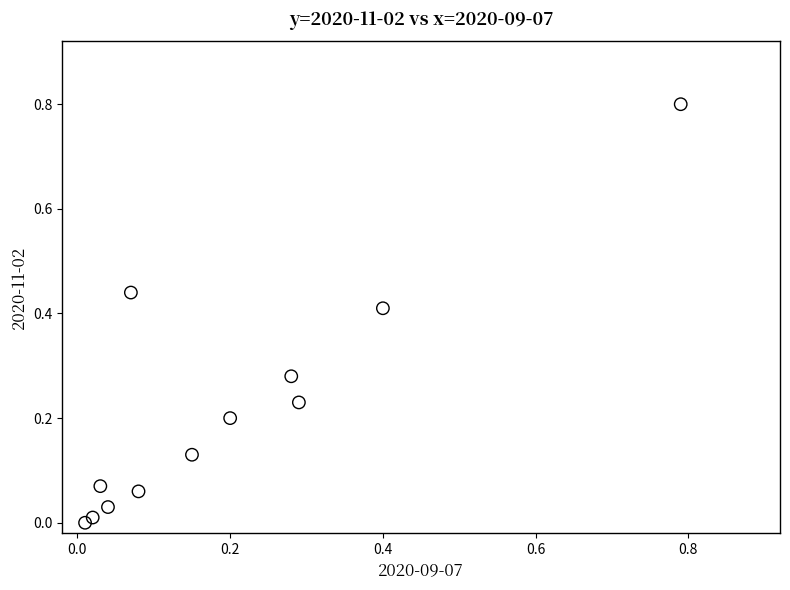

What is the range of Y values (max minus min)?

0.8